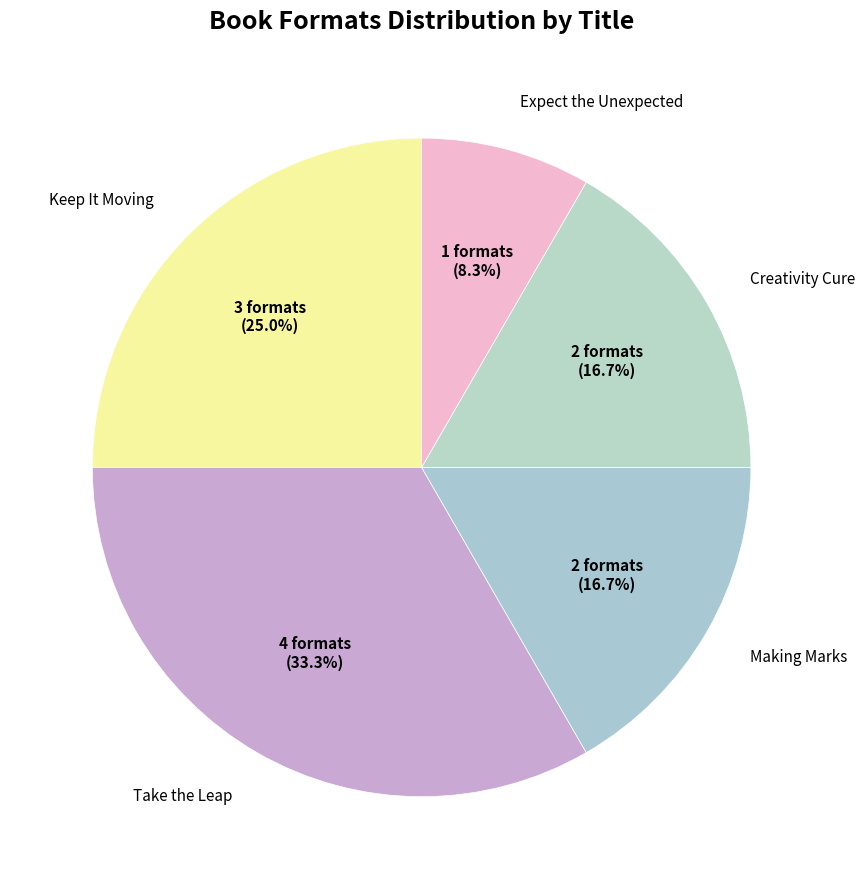

What is the ratio of the value at Creativity Cure to the value at Take the Leap?

0.5